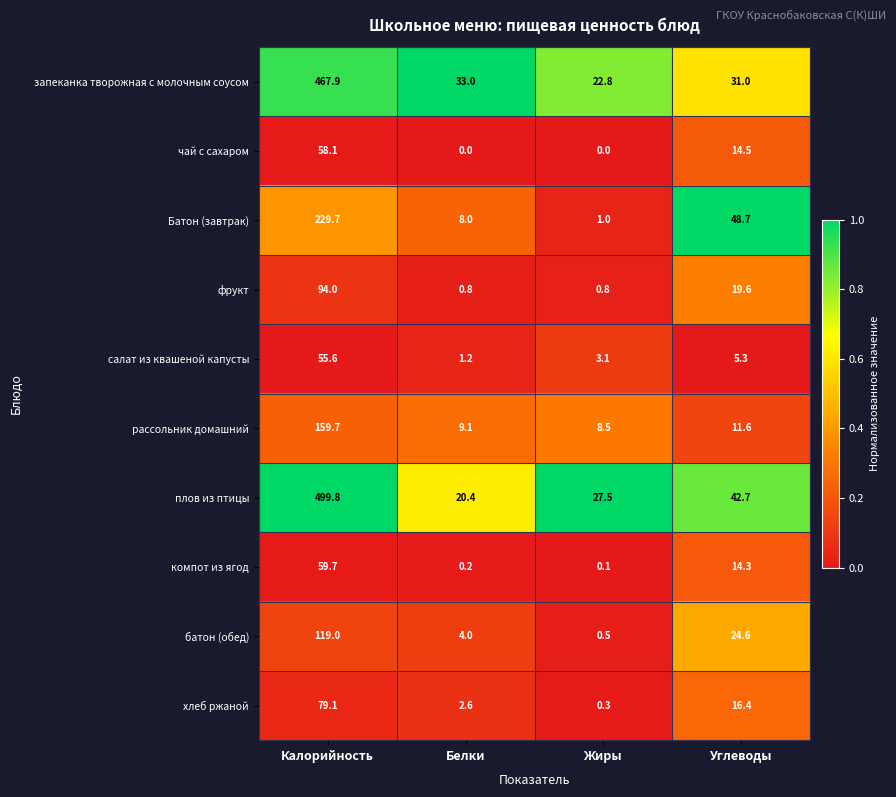

Where does the запеканка творожная с молочным соусом series first go above 33?

Калорийность